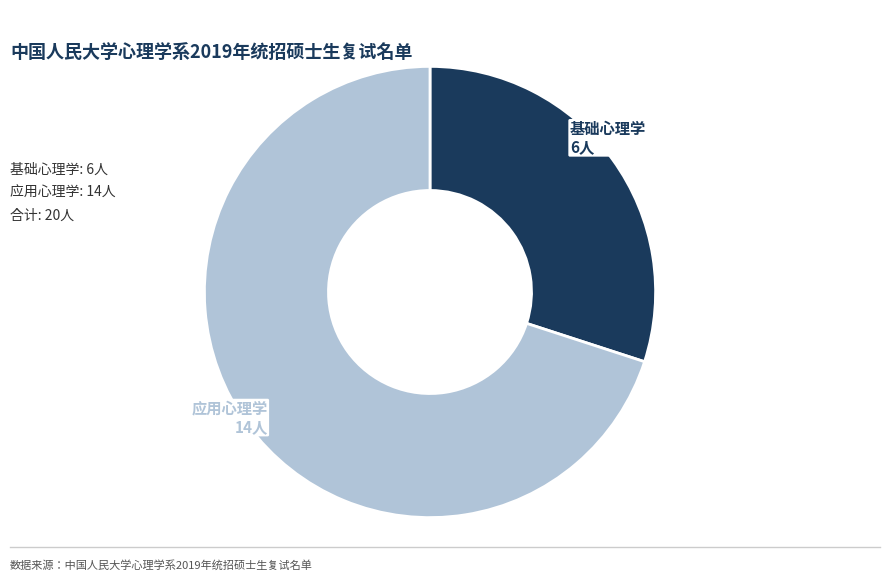

How many slices are in this pie chart?

2